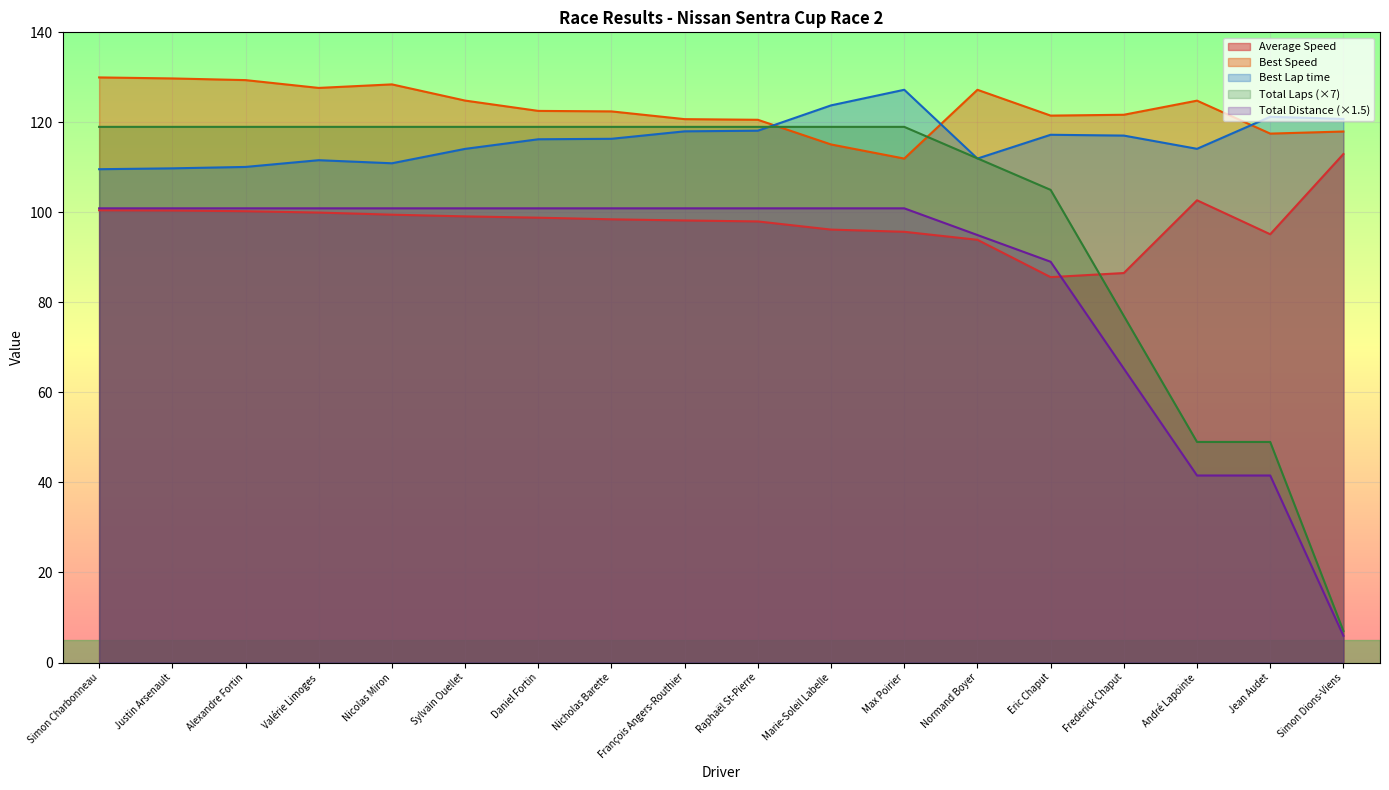

What is the difference between the Total Laps values at Normand Boyer and Nicolas Miron?

7.0